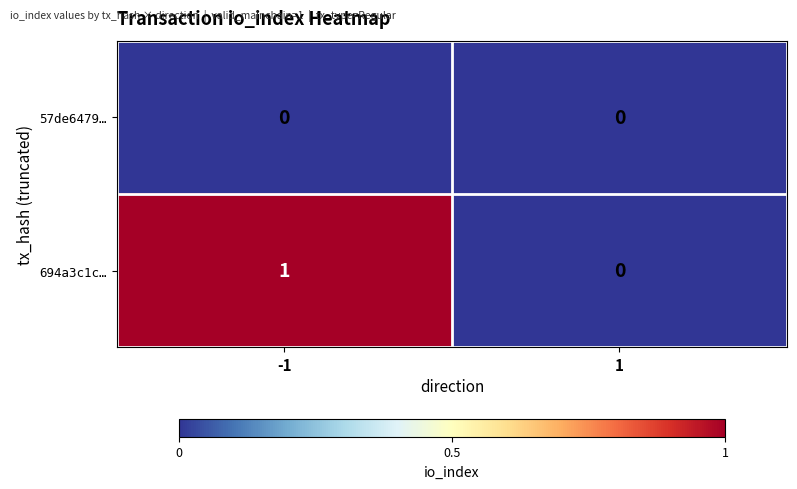

Count the number of categories in the chart.

2